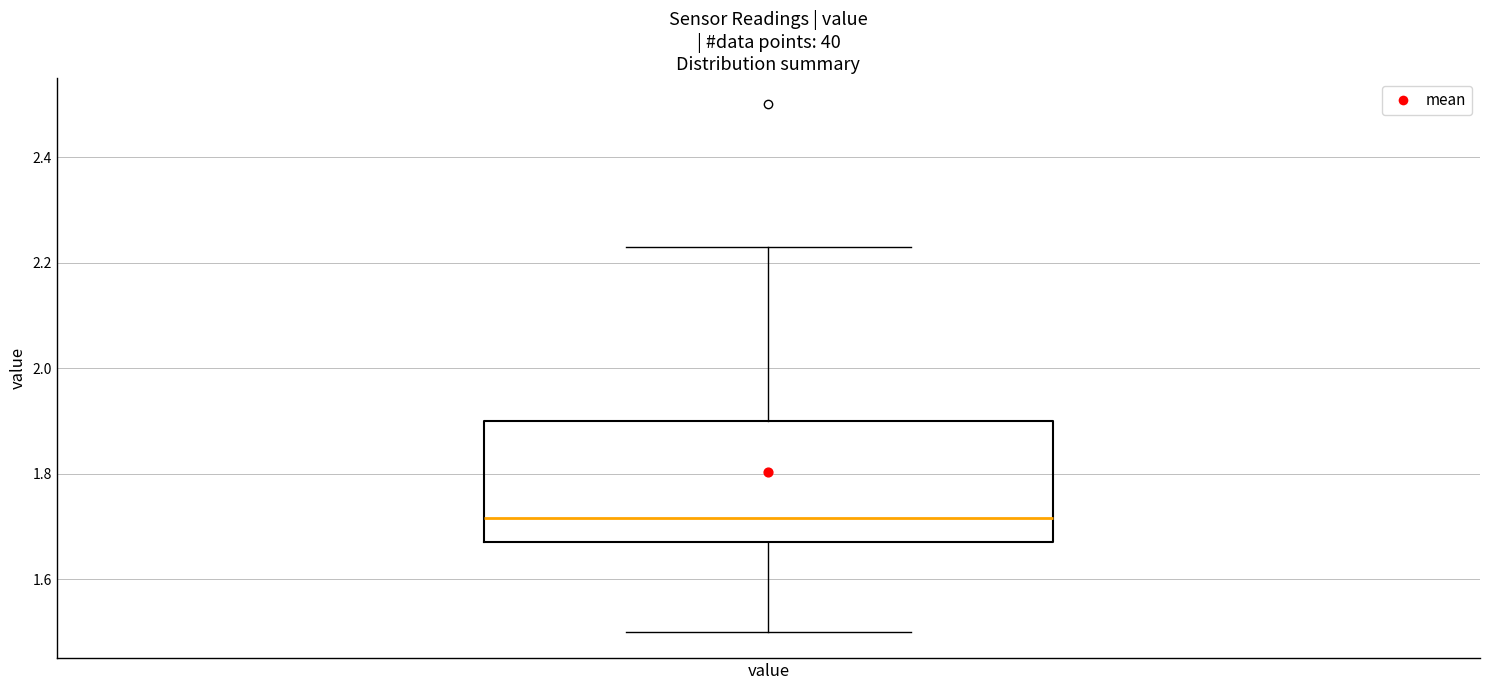

Read this box plot against the y-axis: the position of the median line, the range covered by the box, and the ends of both whiskers. The values are not printed on the chart, so give them approximately, as read against the axis.

median 1.72, box 1.68 to 1.90, whiskers 1.50 to 2.24